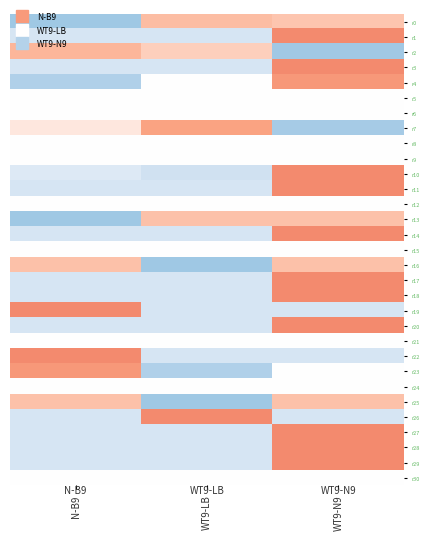

Reading left to right, transcribe all the data shown in this chart.

r0: N-B9=-1.4	WT9-LB=0.8	WT9-N9=0.7
r1: N-B9=-0.7	WT9-LB=-0.7	WT9-N9=1.4
r2: N-B9=0.8	WT9-LB=0.6	WT9-N9=-1.4
r3: N-B9=-0.7	WT9-LB=-0.7	WT9-N9=1.4
r4: N-B9=-1.2	WT9-LB=0.0	WT9-N9=1.2
r5: N-B9=0.0	WT9-LB=0.0	WT9-N9=0.0
r6: N-B9=0.0	WT9-LB=0.0	WT9-N9=0.0
r7: N-B9=0.3	WT9-LB=1.1	WT9-N9=-1.3
r8: N-B9=0.0	WT9-LB=0.0	WT9-N9=0.0
r9: N-B9=0.0	WT9-LB=0.0	WT9-N9=0.0
r10: N-B9=-0.6	WT9-LB=-0.8	WT9-N9=1.4
r11: N-B9=-0.7	WT9-LB=-0.7	WT9-N9=1.4
r12: N-B9=0.0	WT9-LB=0.0	WT9-N9=0.0
r13: N-B9=-1.4	WT9-LB=0.7	WT9-N9=0.7
r14: N-B9=-0.7	WT9-LB=-0.7	WT9-N9=1.4
r15: N-B9=0.0	WT9-LB=0.0	WT9-N9=0.0
r16: N-B9=0.7	WT9-LB=-1.4	WT9-N9=0.7
r17: N-B9=-0.7	WT9-LB=-0.7	WT9-N9=1.4
r18: N-B9=-0.7	WT9-LB=-0.7	WT9-N9=1.4
r19: N-B9=1.4	WT9-LB=-0.7	WT9-N9=-0.7
r20: N-B9=-0.7	WT9-LB=-0.7	WT9-N9=1.4
r21: N-B9=0.0	WT9-LB=0.0	WT9-N9=0.0
r22: N-B9=1.4	WT9-LB=-0.7	WT9-N9=-0.7
r23: N-B9=1.2	WT9-LB=-1.2	WT9-N9=0.0
r24: N-B9=0.0	WT9-LB=0.0	WT9-N9=0.0
r25: N-B9=0.7	WT9-LB=-1.4	WT9-N9=0.7
r26: N-B9=-0.7	WT9-LB=1.4	WT9-N9=-0.7
r27: N-B9=-0.7	WT9-LB=-0.7	WT9-N9=1.4
r28: N-B9=-0.7	WT9-LB=-0.7	WT9-N9=1.4
r29: N-B9=-0.7	WT9-LB=-0.7	WT9-N9=1.4
r30: N-B9=0.0	WT9-LB=0.0	WT9-N9=0.0